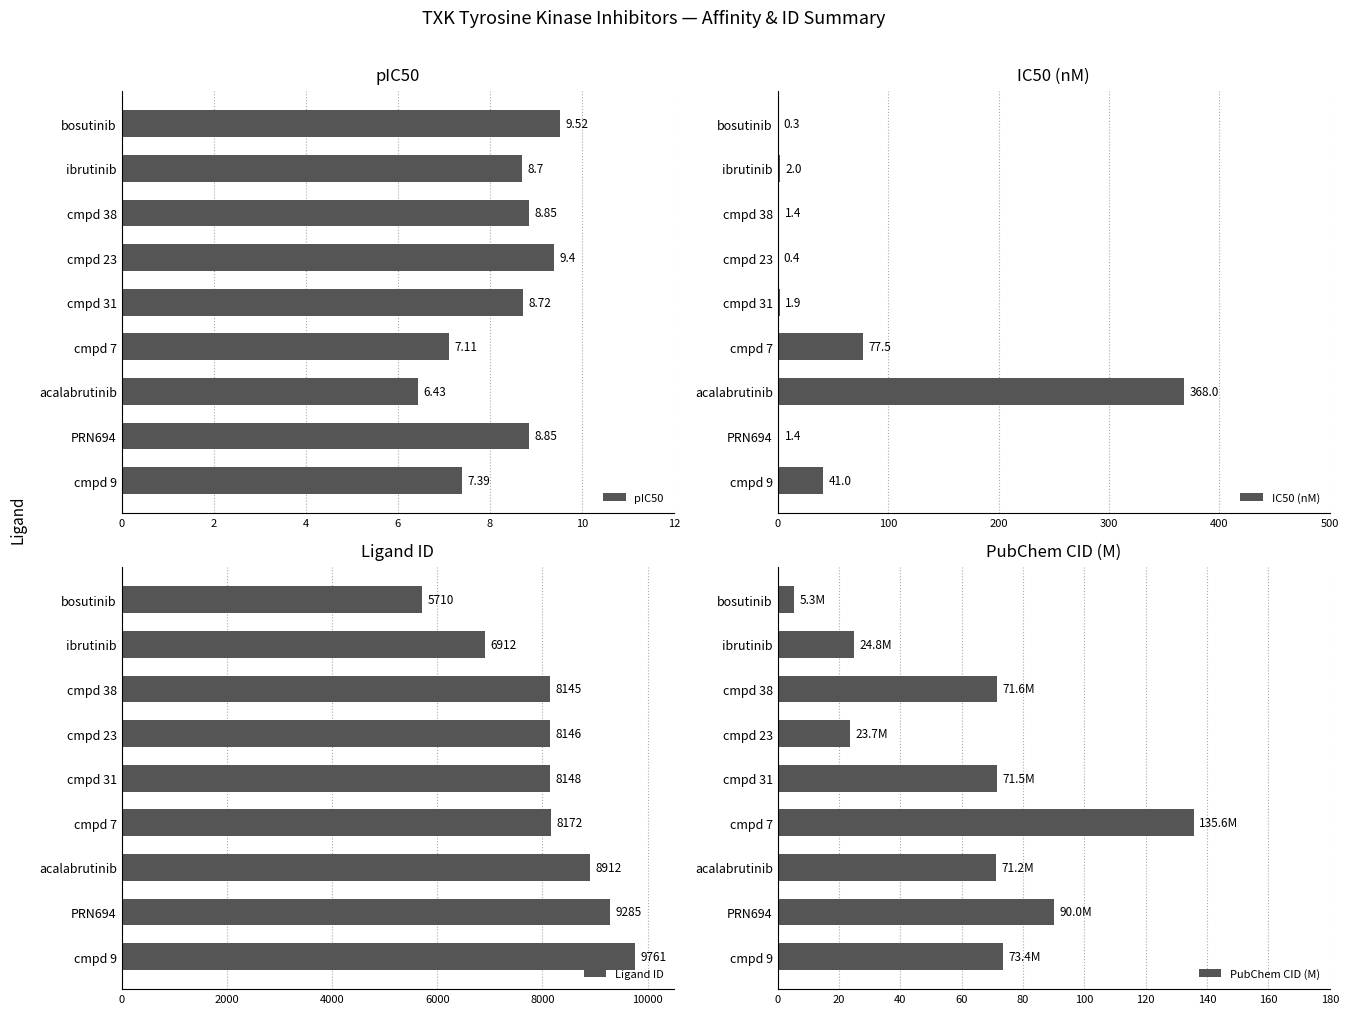

What is the sum of the pIC50 values at cmpd 23 and cmpd 31?

18.1